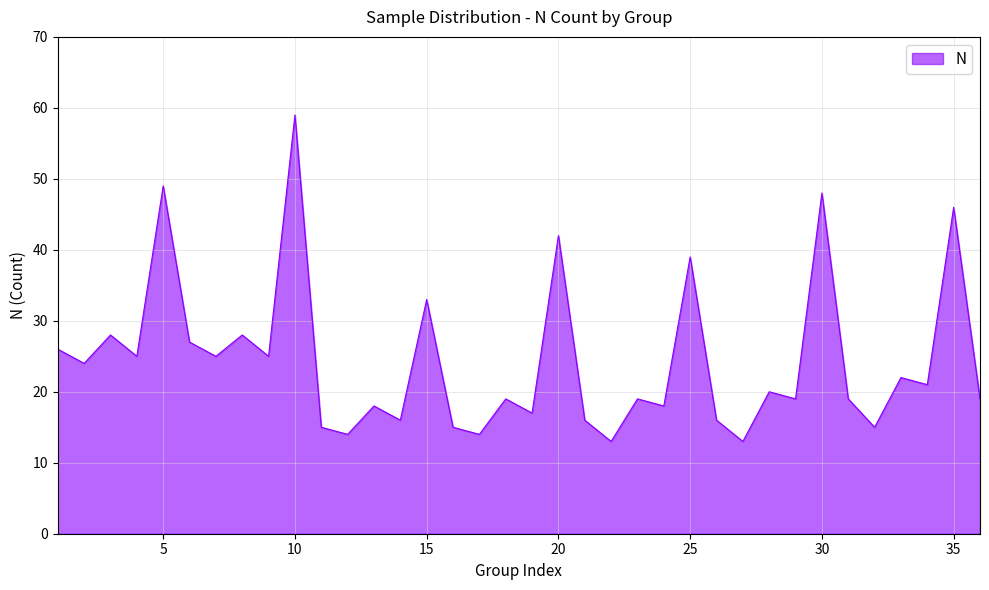

How many categories are shown in the chart?

36